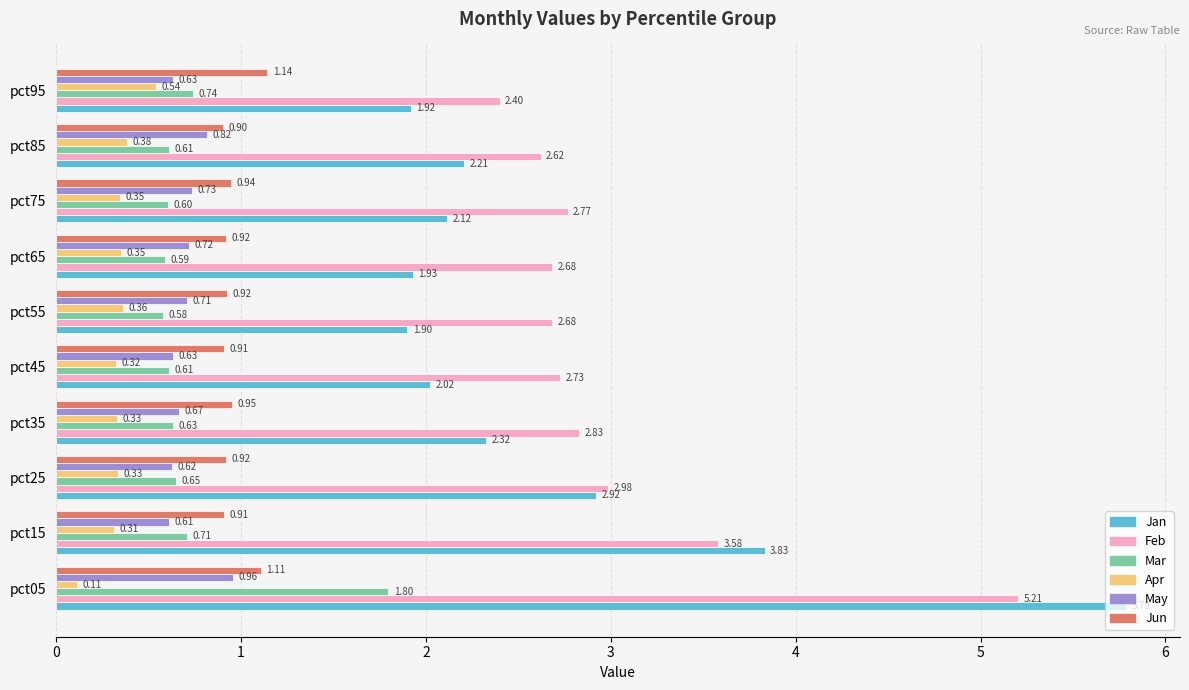

What is the difference between the highest and lowest values at pct95?

1.9